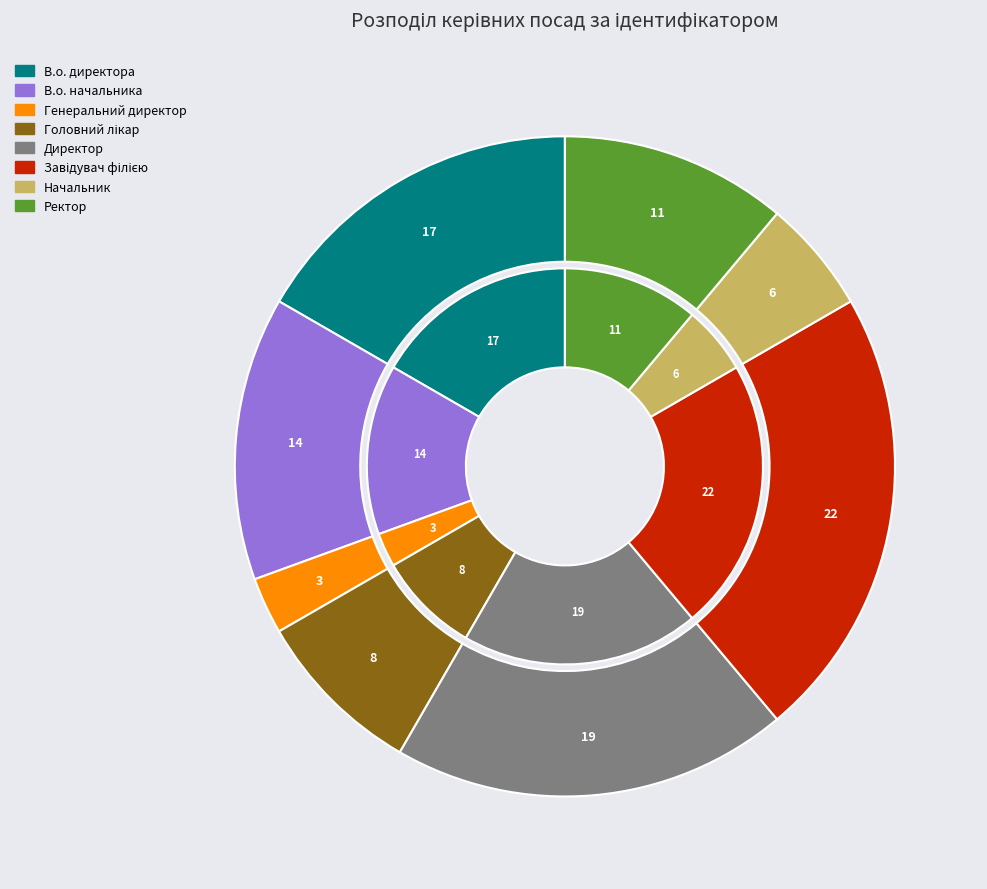

The Начальник slice represents 16% of the pie. True or false?

False